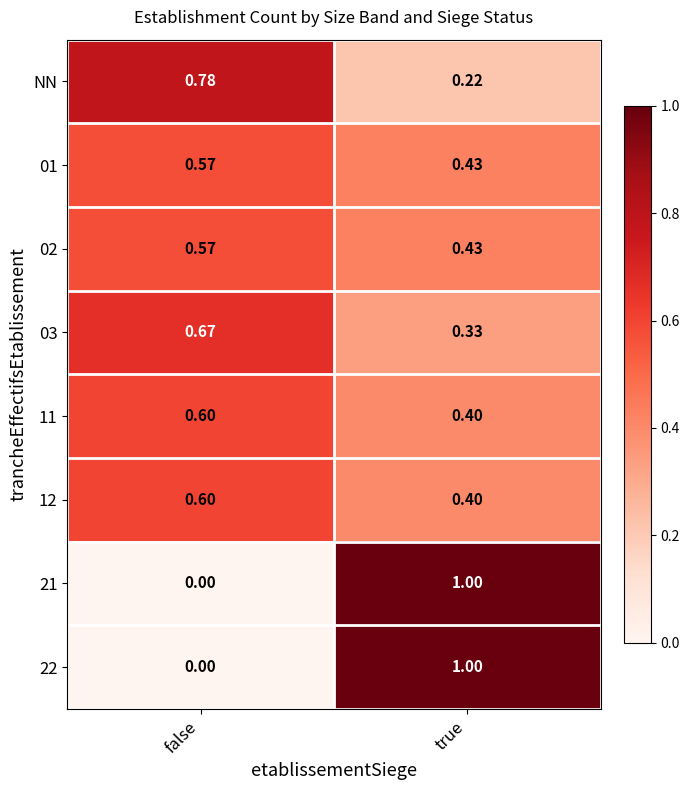

Which label corresponds to the smallest value in the chart?

false